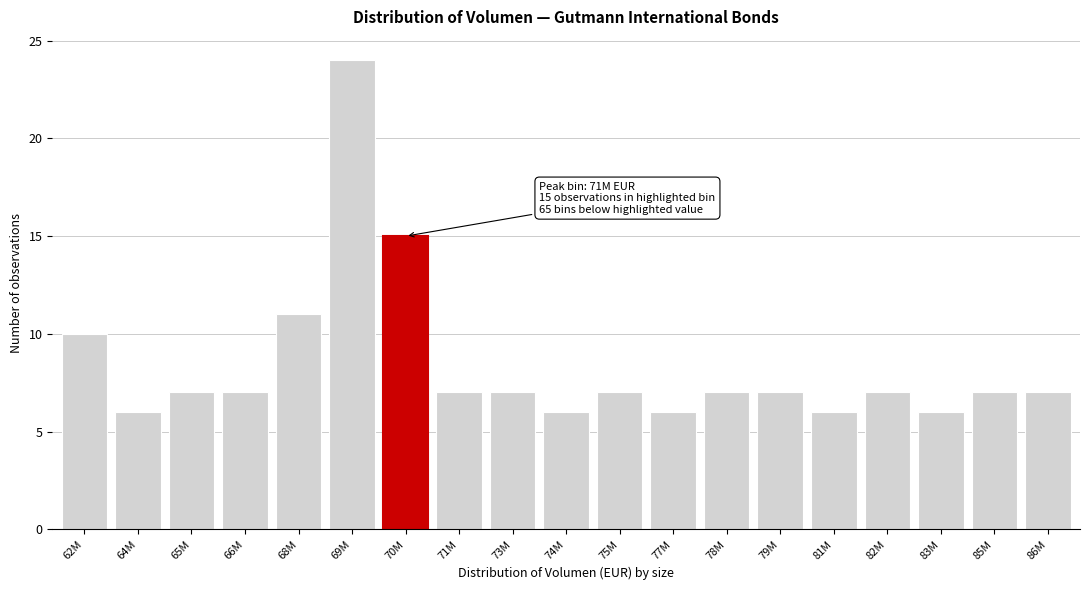

Reading right to left, list all the values displayed in this chart.

7	7	6	7	6	7	7	6	7	6	7	7	15	24	11	7	7	6	10